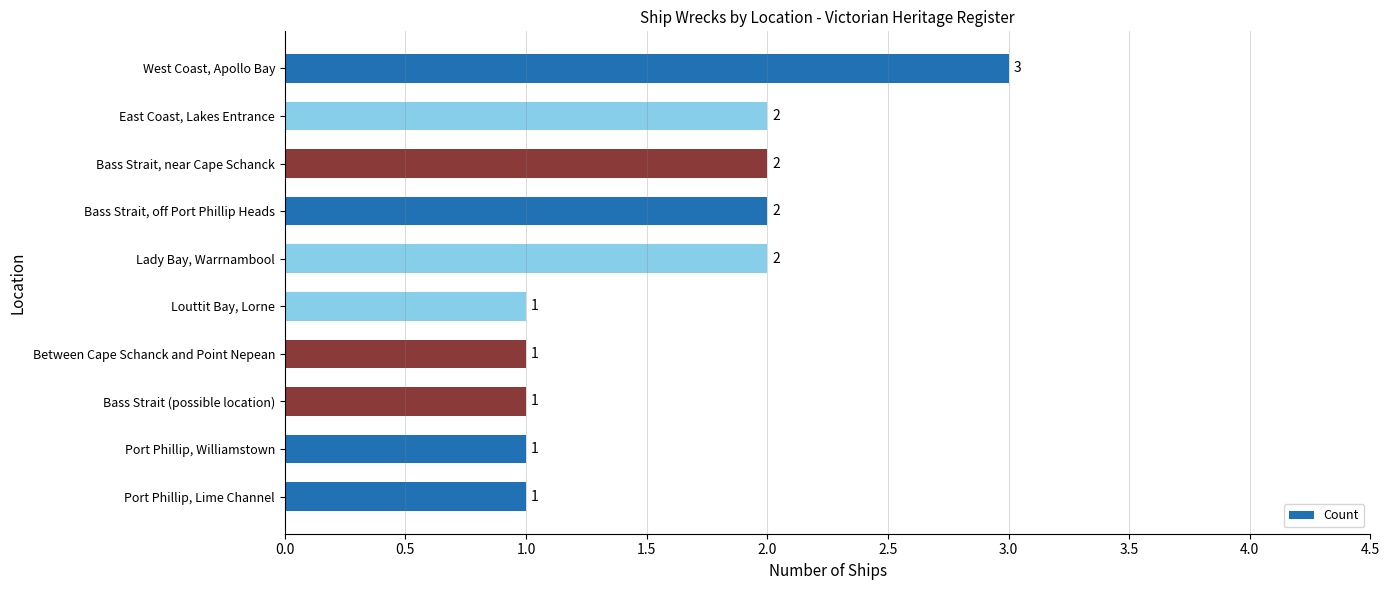

What is the average value?

2